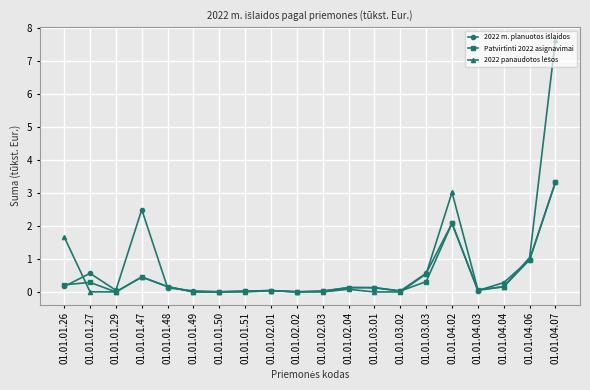

The value of Patvirtinti 2022 asignavimai at 01.01.01.51 is 0.0. True or false?

True